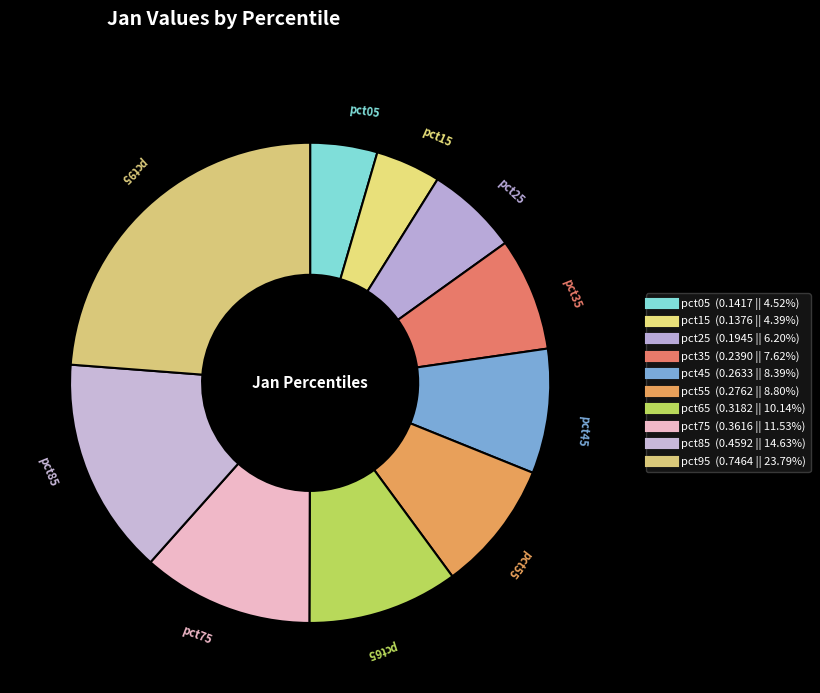

Does pct05 represent more than half of the total?

No